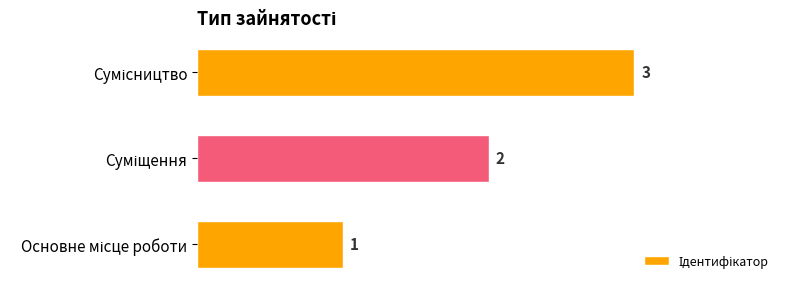

Count the values in the range 1 to 3.

3